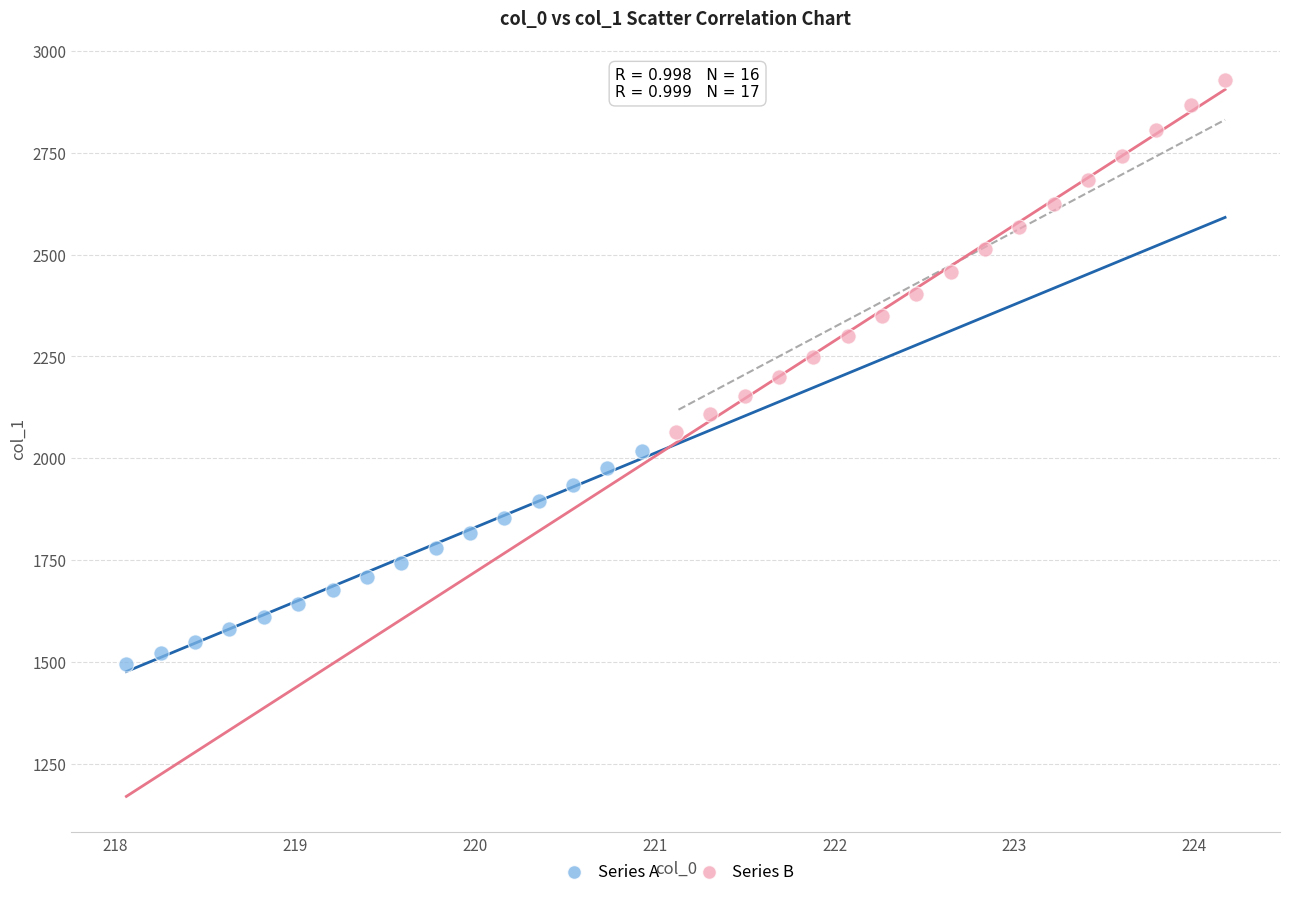

Which series contains the lowest Y value?

Series A